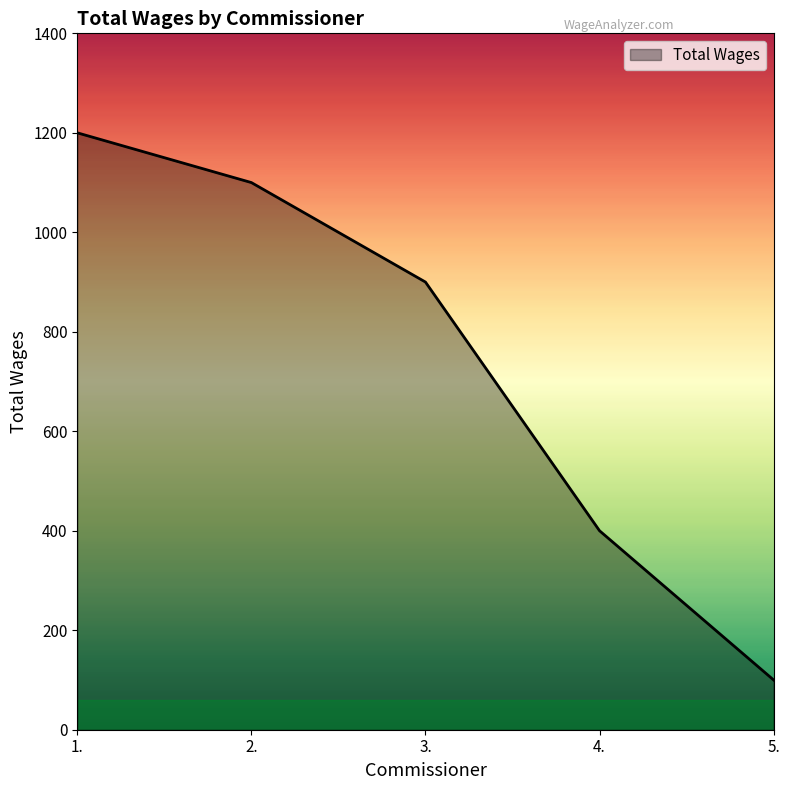

What value does the data have at 5., to the nearest 50?

100